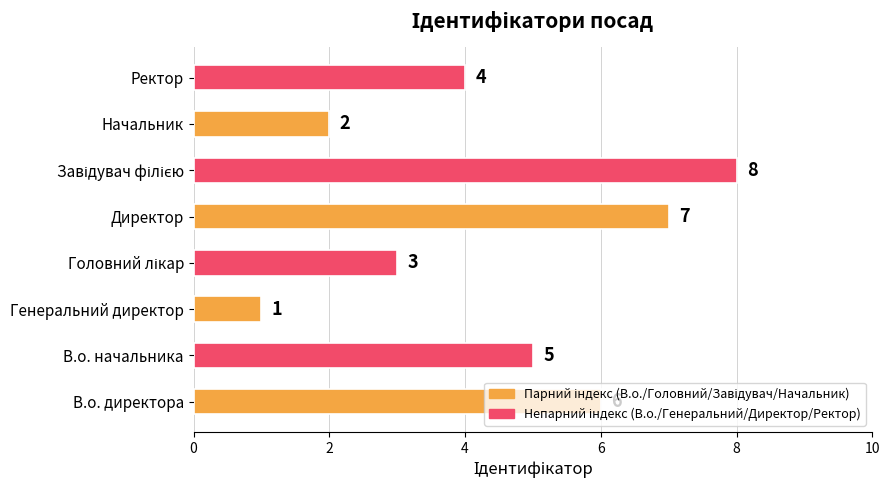

How many data points are less than 5?

4